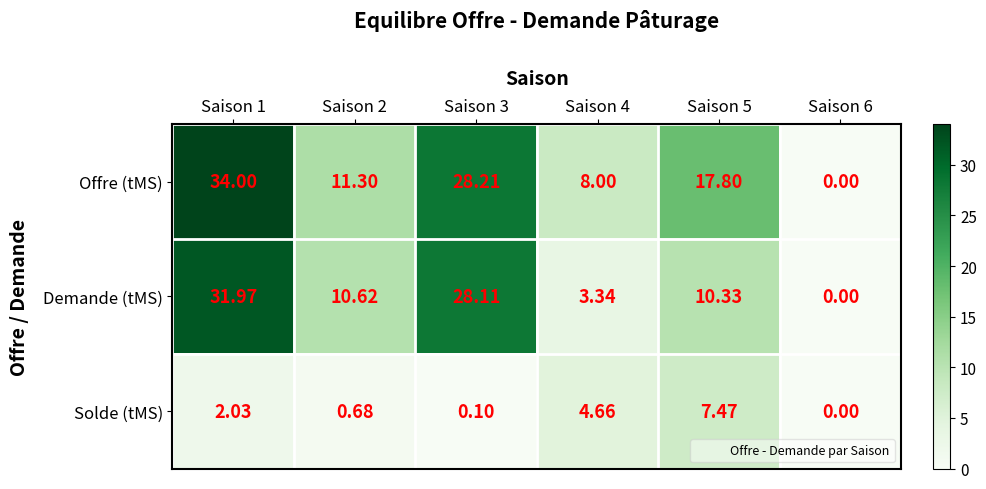

Which series has the largest range (max minus min)?

Offre (tMS)